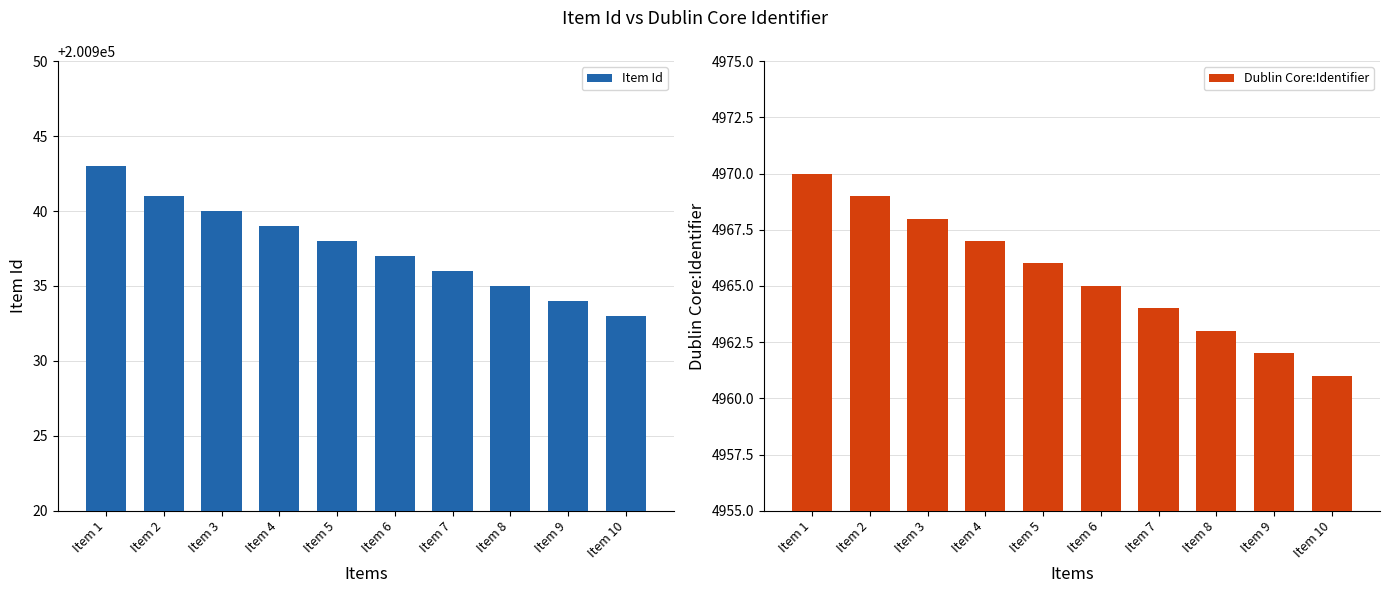

What is the value of the Item Id bar at the 8th from the left?

200935